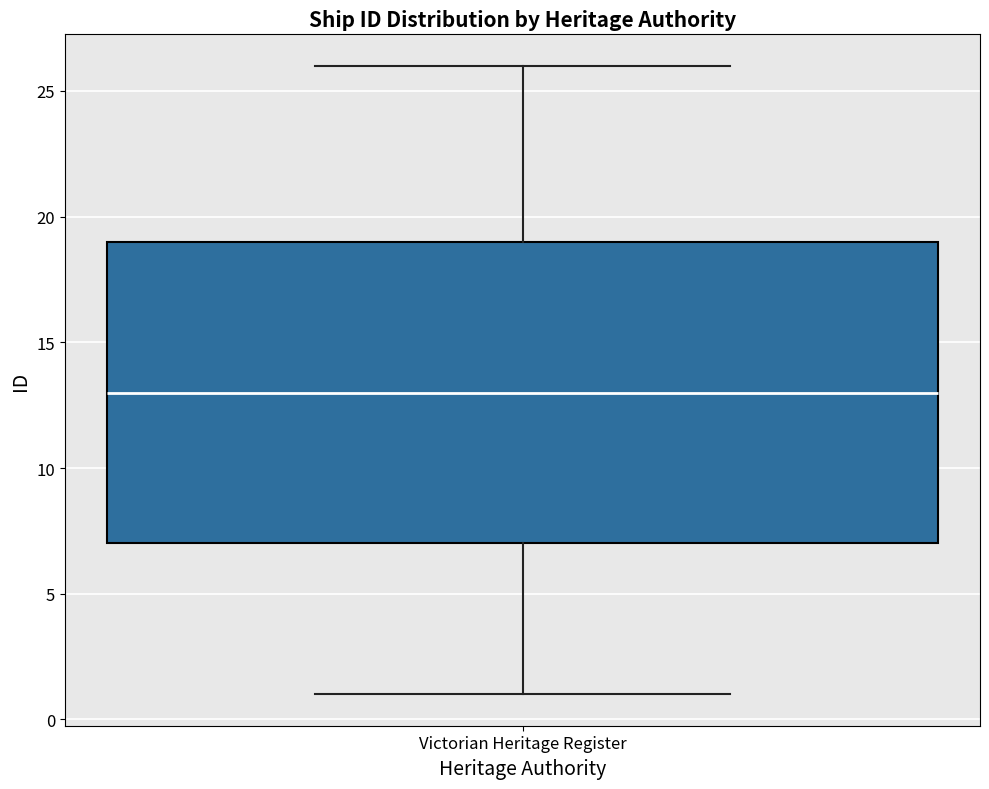

Read this box plot against the y-axis: the position of the median line, the range covered by the box, and the ends of both whiskers. The values are not printed on the chart, so give them approximately, as read against the axis.

median 13, box 7 to 19, whiskers 1 to 26